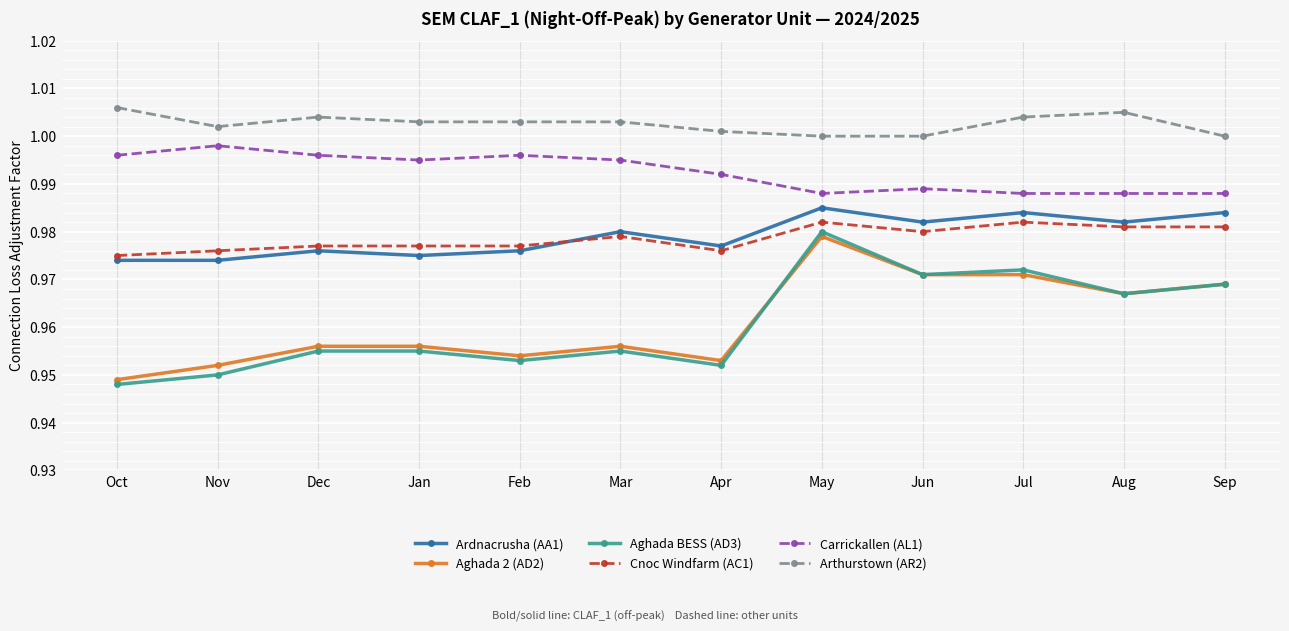

Does the chart display data point markers on the line(s)?

Yes